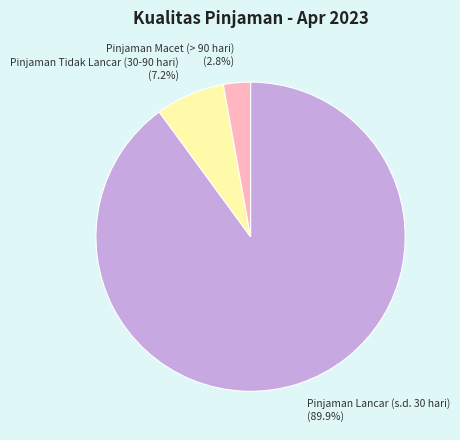

What percentage is the Pinjaman Tidak Lancar (30-90 hari) slice, to the nearest percent?

7%